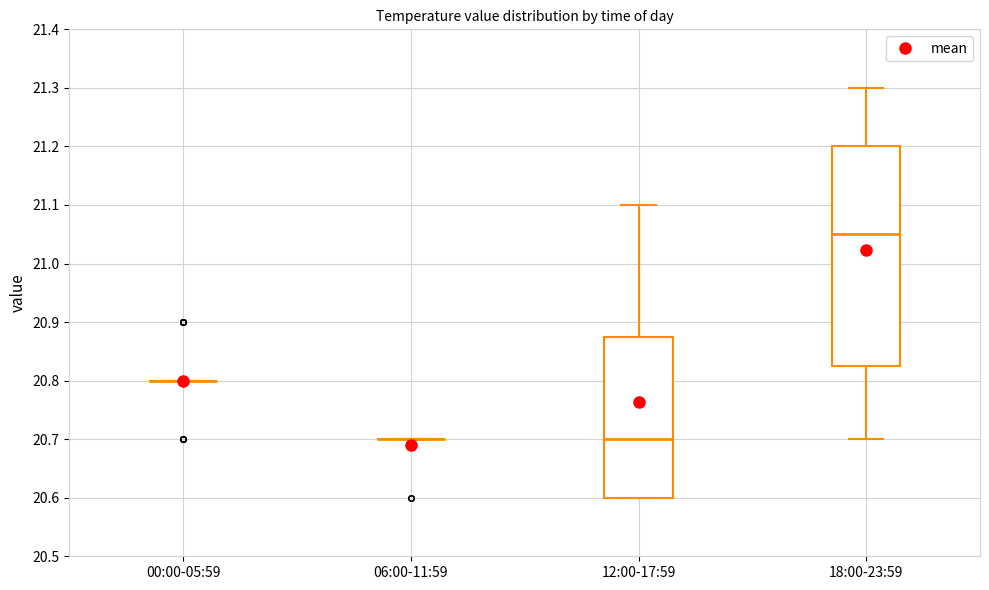

Reading left to right, read every box against the y-axis: the position of its median line, the range the box covers, and the ends of its whiskers. The values are not printed on the chart, so give them approximately, as read against the axis.

00:00-05:59: box collapsed to a line at 20.80, whiskers 20.80 to 20.80
06:00-11:59: box collapsed to a line at 20.70, whiskers 20.70 to 20.70
12:00-17:59: median 20.70, box 20.60 to 20.88, whiskers 20.60 to 21.10
18:00-23:59: median 21.05, box 20.83 to 21.20, whiskers 20.70 to 21.30